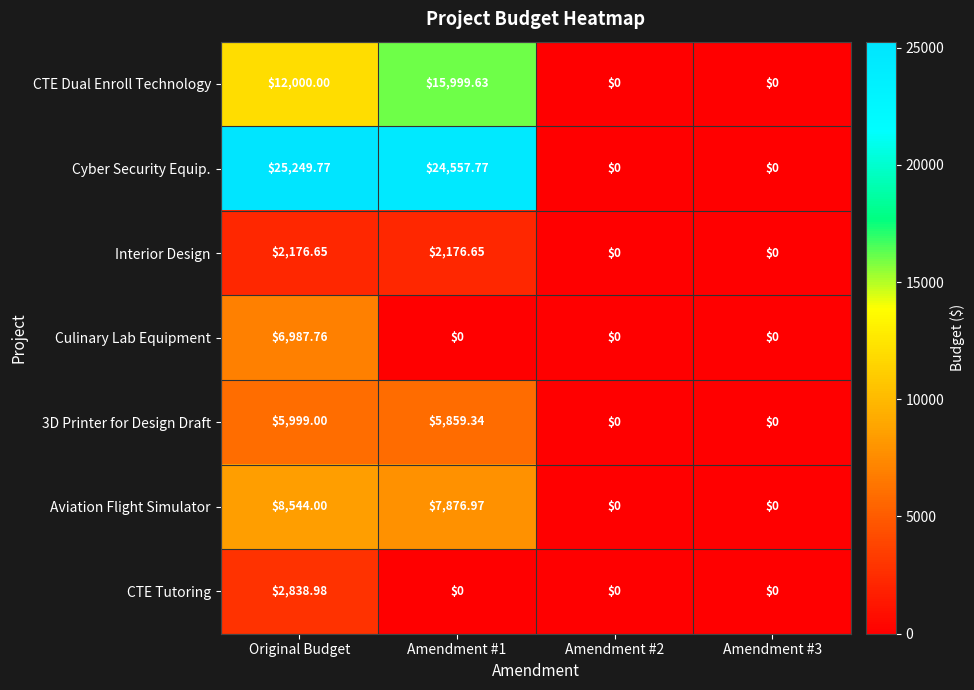

Where is CTE Dual Enroll Technology nearest to the value 7999?

Original Budget